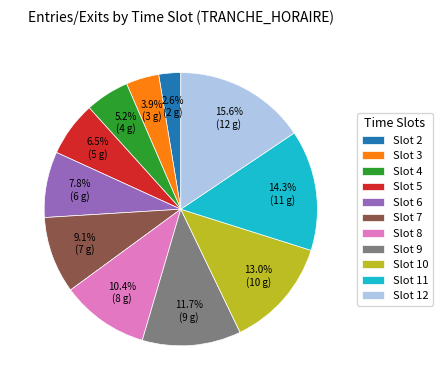

What is the total percentage of Slot 3 and Slot 8?

14.3%